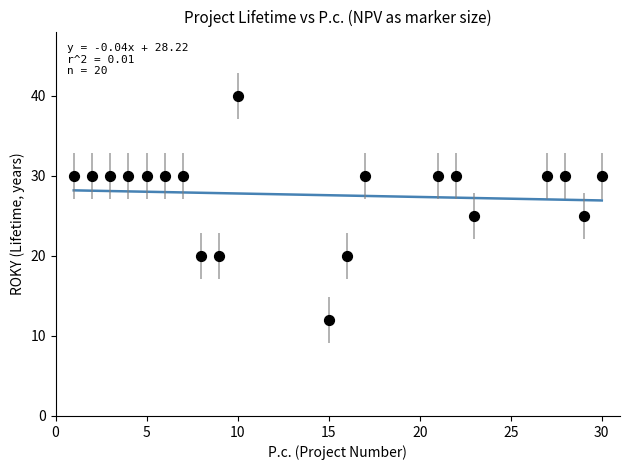

What is the range of X values (max minus min)?

29